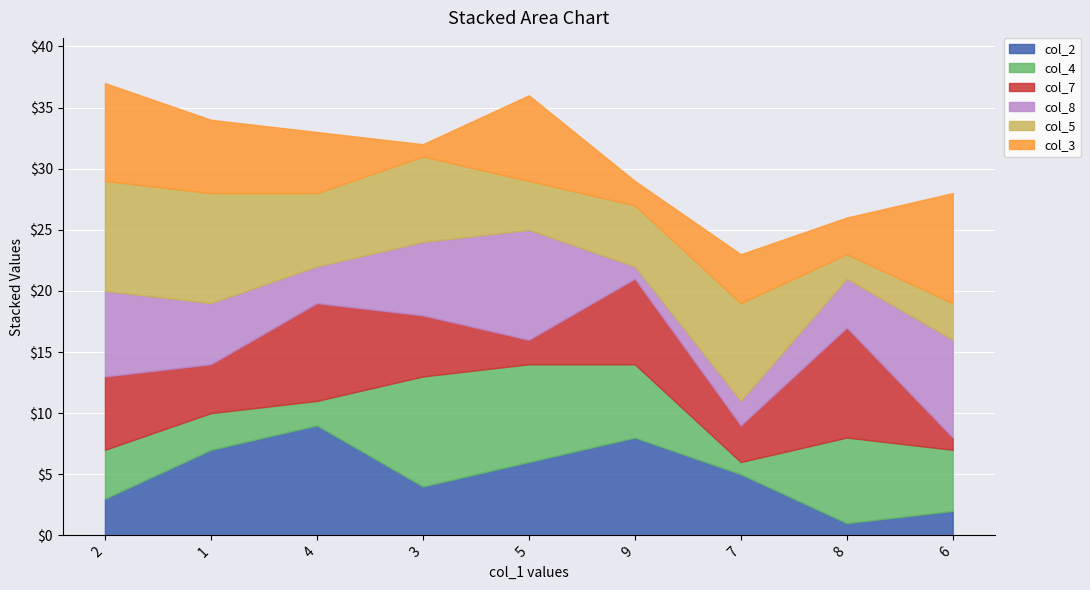

How many lines are shown in the chart?

6